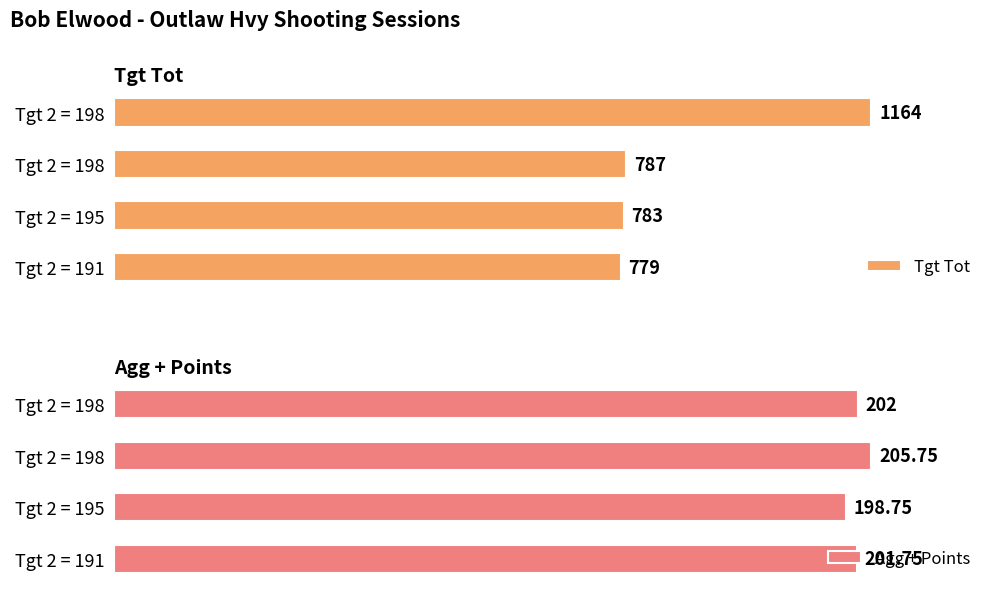

List the series in order of their overall mean, lowest first.

Agg + Points, Tgt Tot